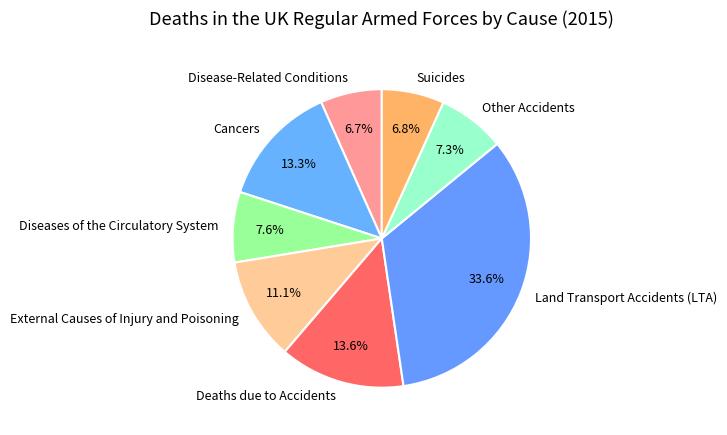

What is the largest slice in the pie chart?

Land Transport Accidents (LTA)